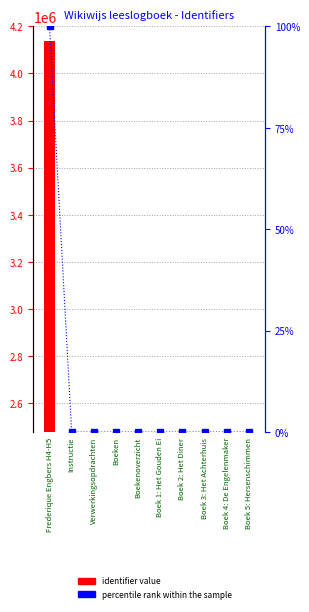

True or false: identifier value has a value of 1190042.6 at Boek 5: Hersenschimmen.

False